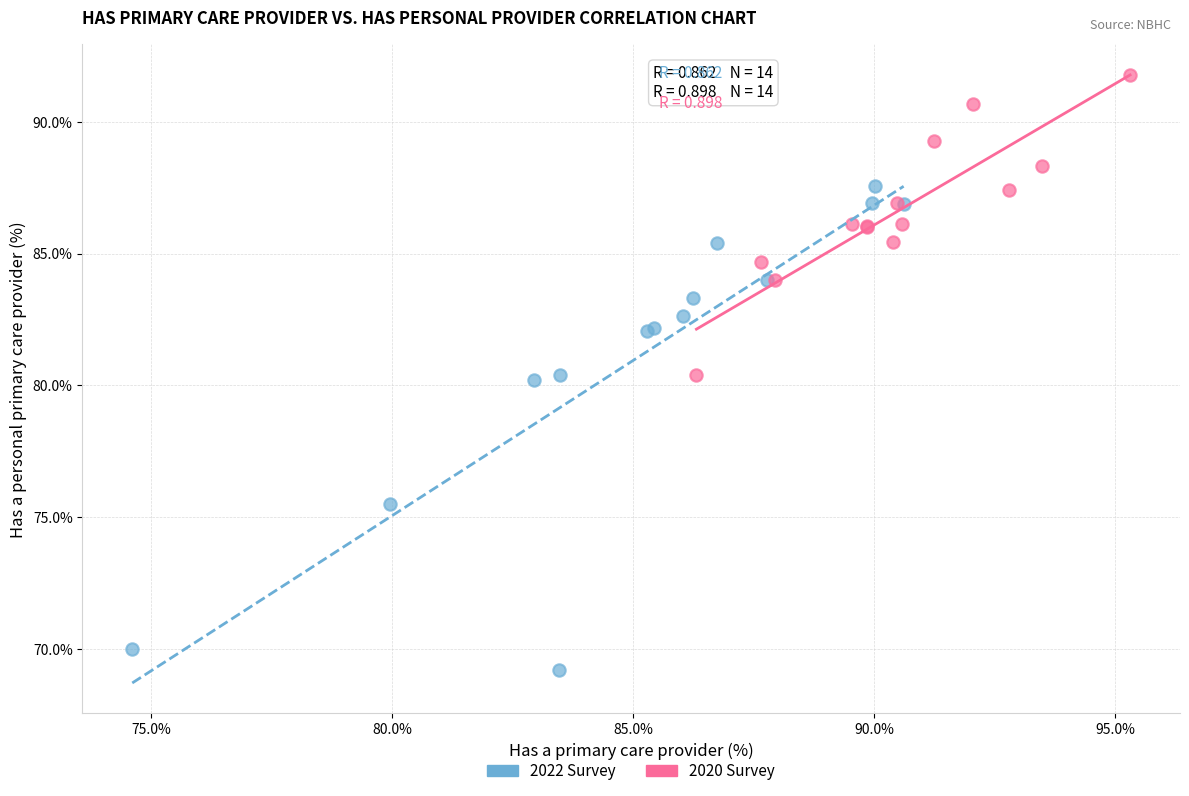

What are all the series names shown in the legend?

2022 Survey, 2020 Survey